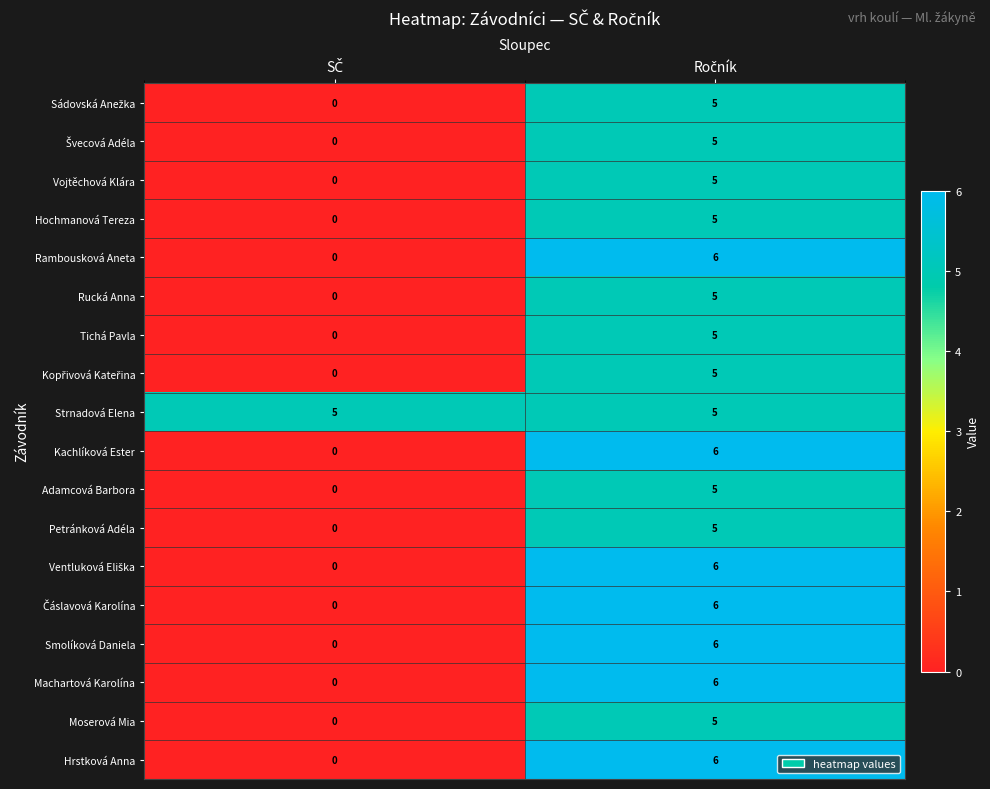

Which series has the largest total across all categories?

Strnadová Elena